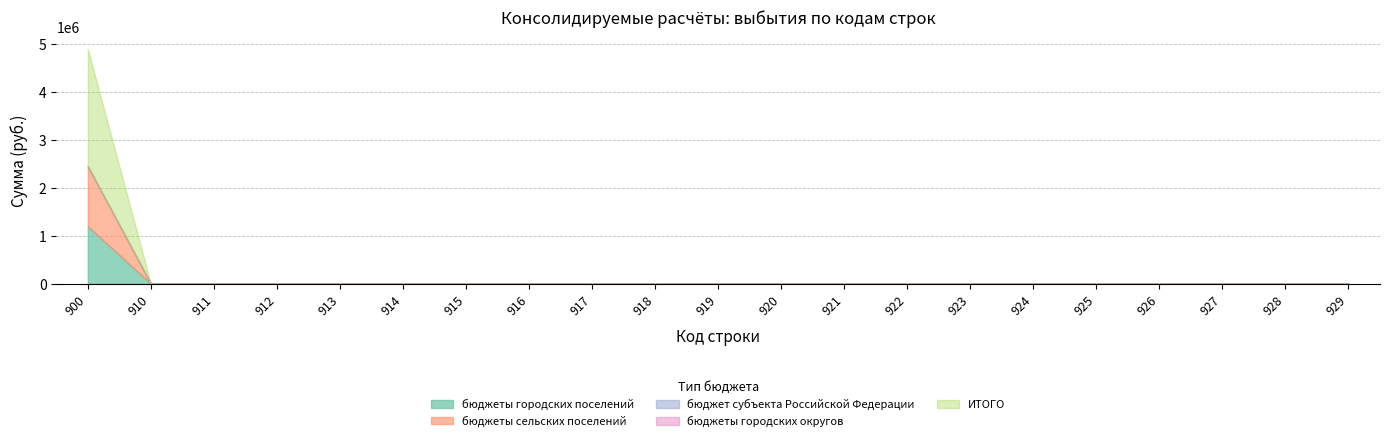

True or false: бюджет субъекта Российской Федерации has a value of 0 at 925.

True